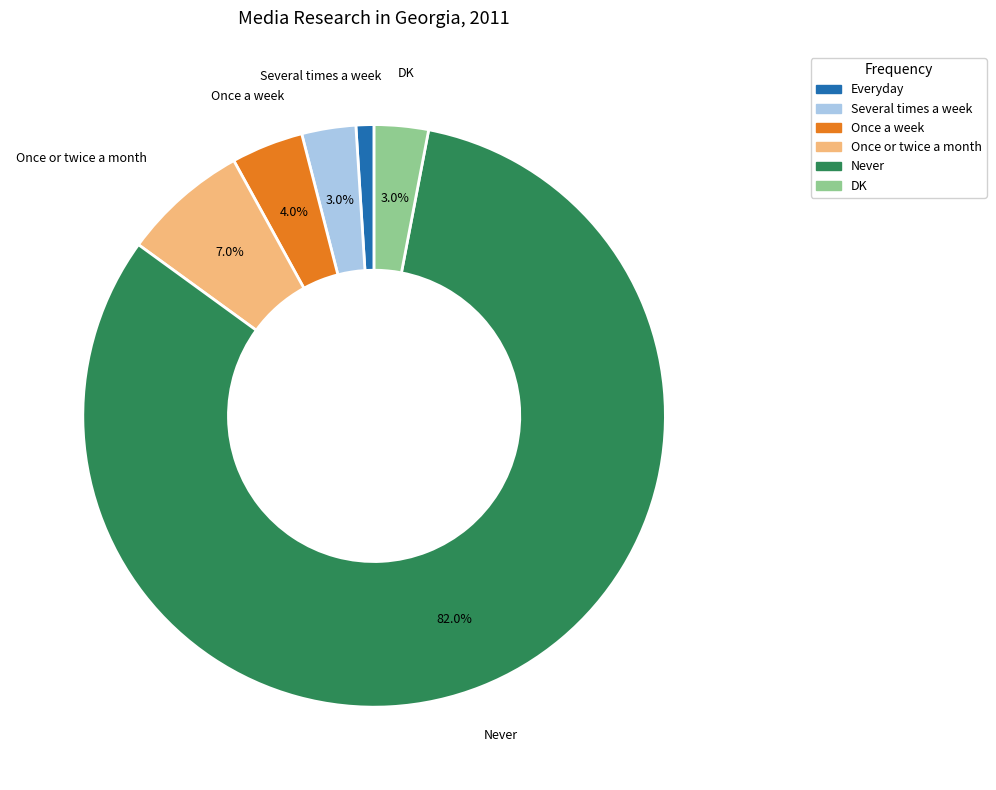

Which category accounts for the majority?

Never